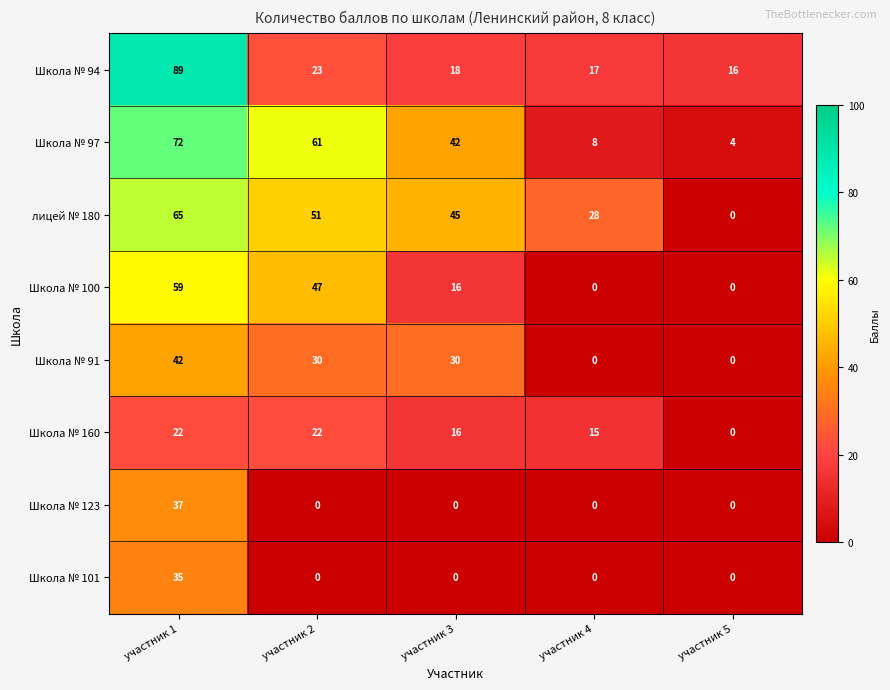

List the series in order of their peak value, highest first.

Школа № 94, Школа № 97, лицей № 180, Школа № 100, Школа № 91, Школа № 123, Школа № 101, Школа № 160